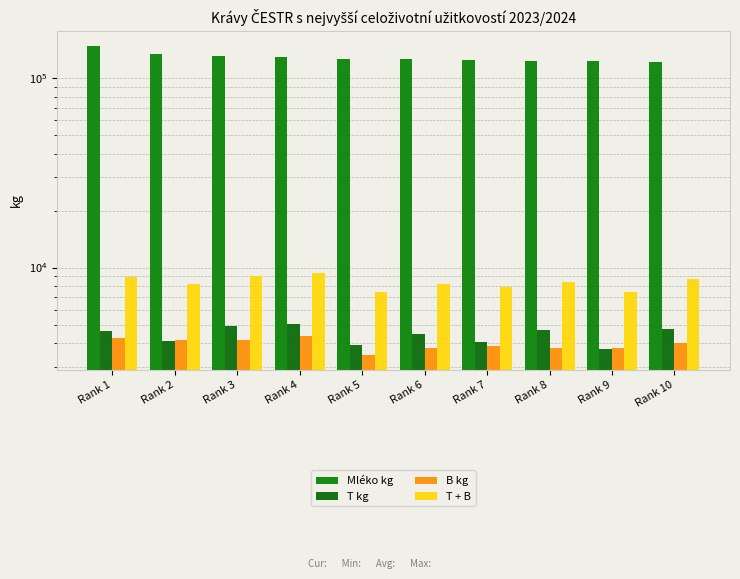

Is it true that B kg equals 3736 at Rank 9?

True